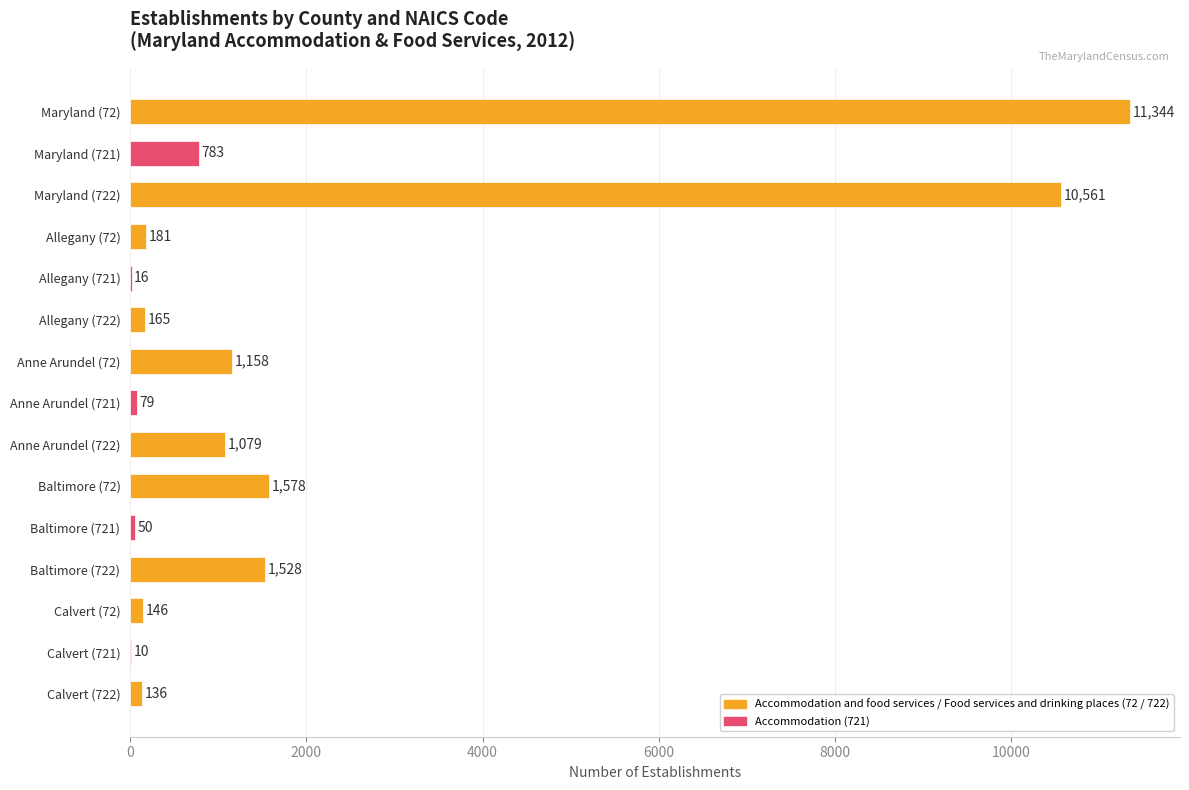

Is it true that the value at Maryland (721) is 783?

True